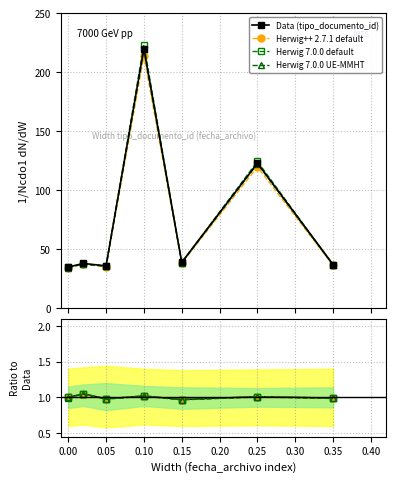

What is the maximum value for Herwig 7.0.0 default?

223.4